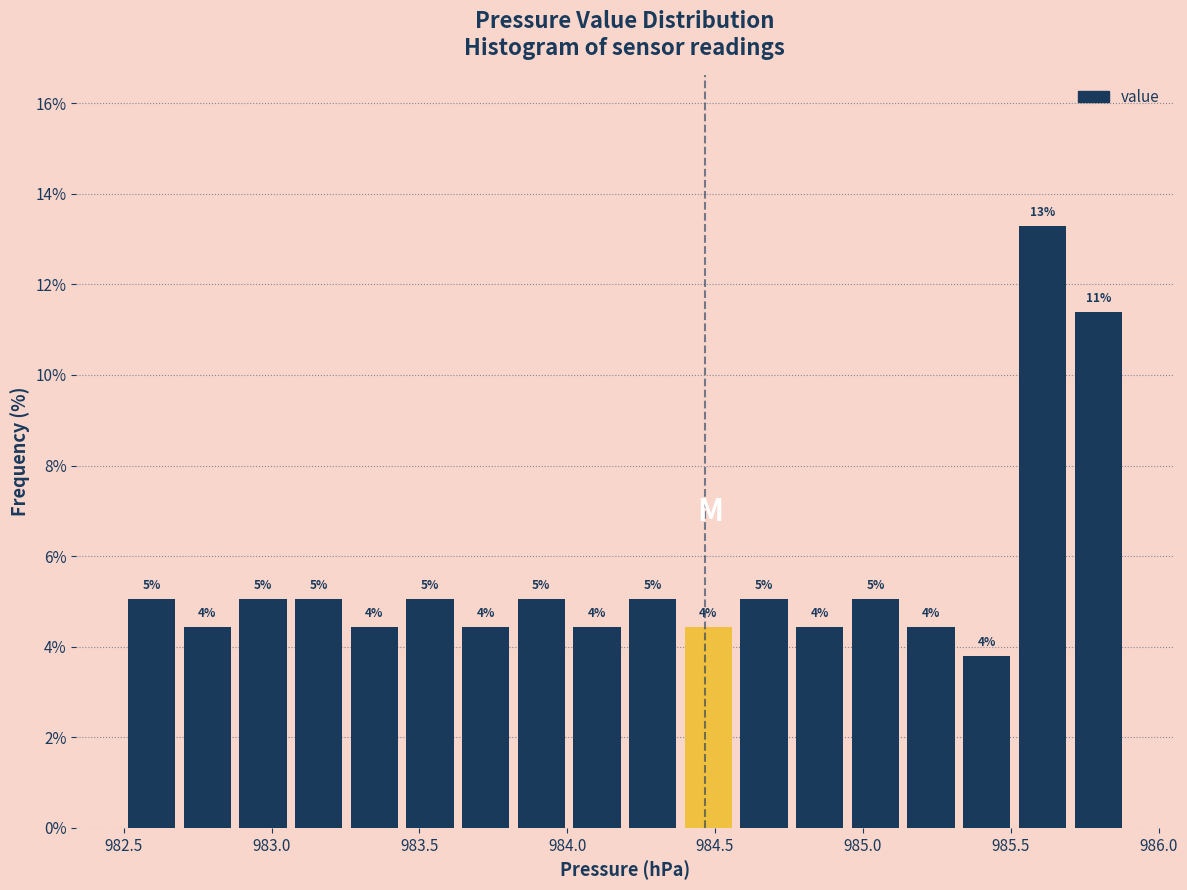

Read against the x-axis, roughly where is the centre of the tallest bar?

985.60